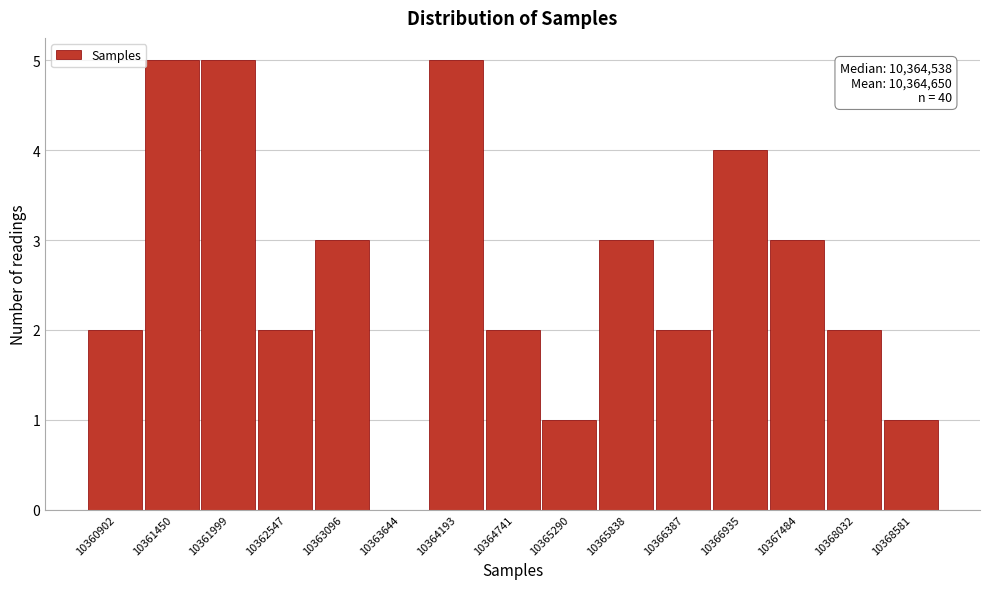

Reading right to left, transcribe all the data shown in this chart.

10368581=1	10368032=2	10367484=3	10366935=4	10366387=2	10365838=3	10365290=1	10364741=2	10364193=5	10363644=0	10363096=3	10362547=2	10361999=5	10361450=5	10360902=2